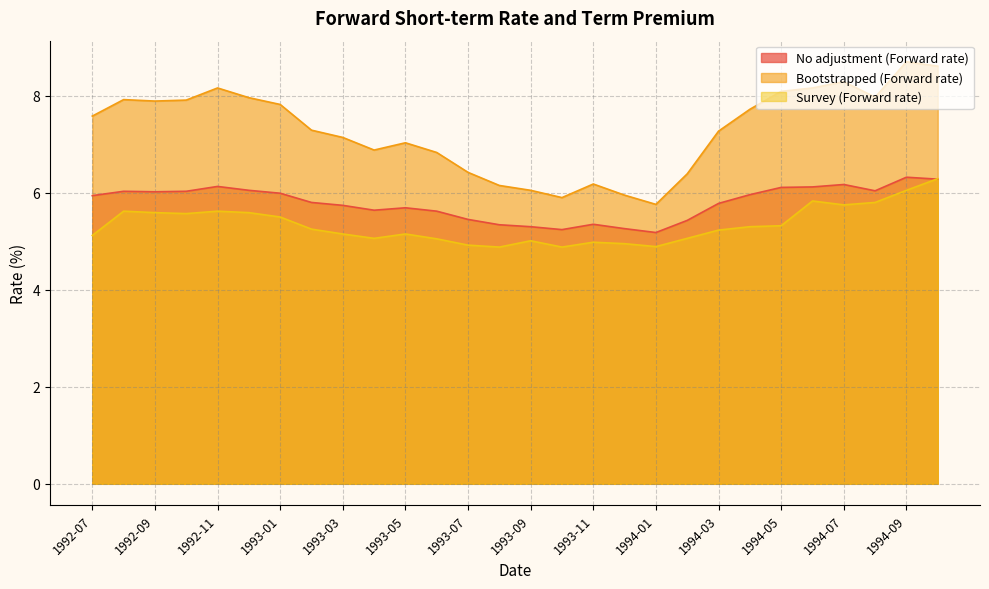

Rank the series by their average value, from lowest to highest.

Survey (Forward rate), No adjustment (Forward rate), Bootstrapped (Forward rate)